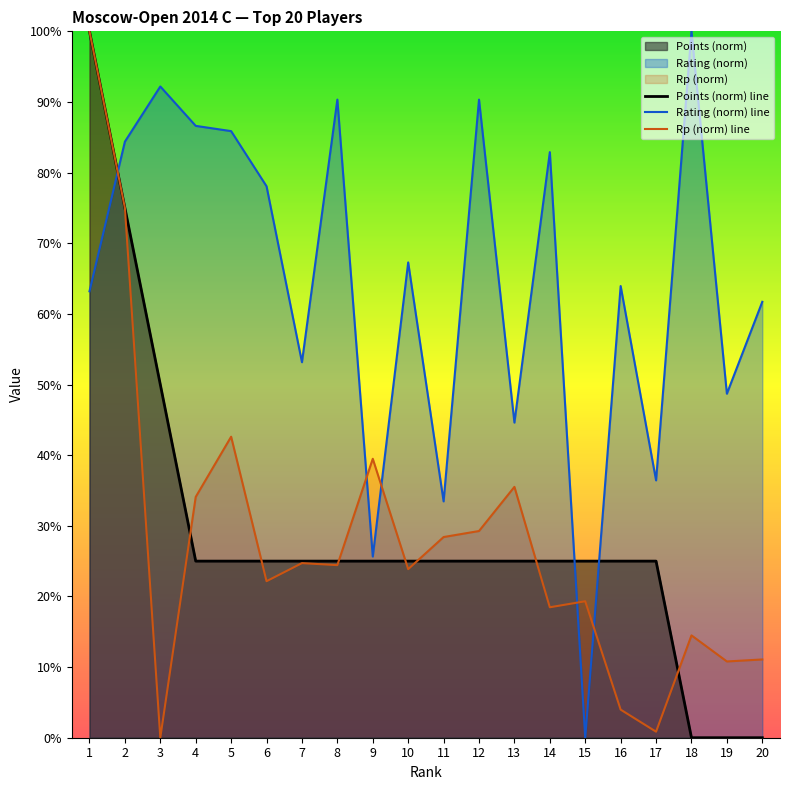

Read the Points (norm) line value at 11.

25.0